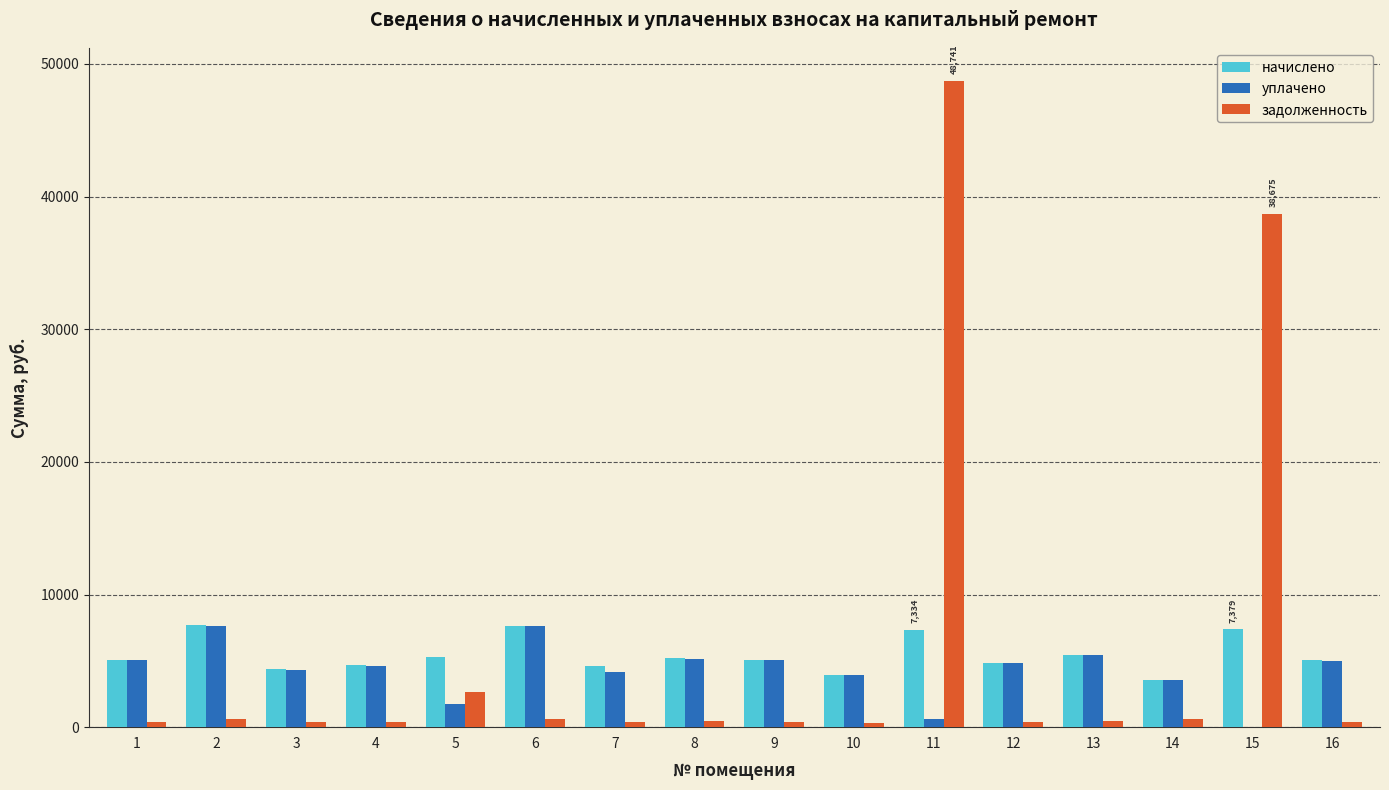

What is the sum of all уплачено values?

68753.4